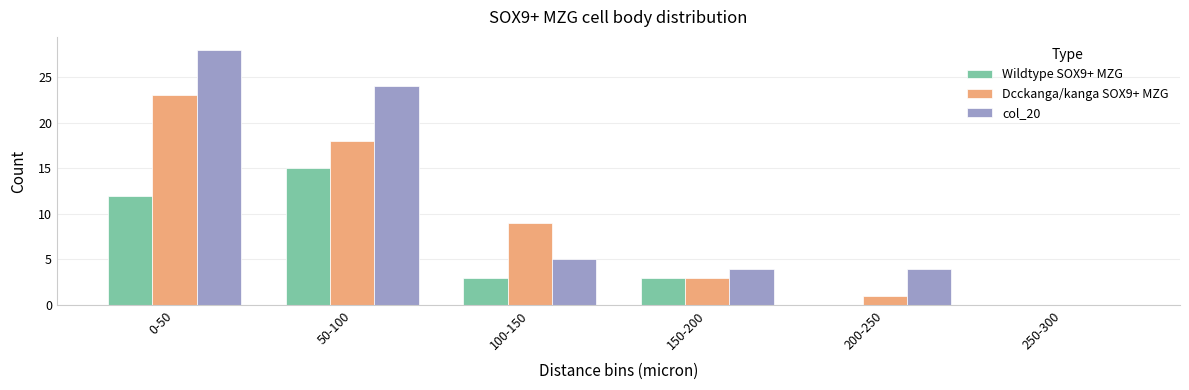

At which label does Dcckanga/kanga SOX9+ MZG first exceed 9?

0-50